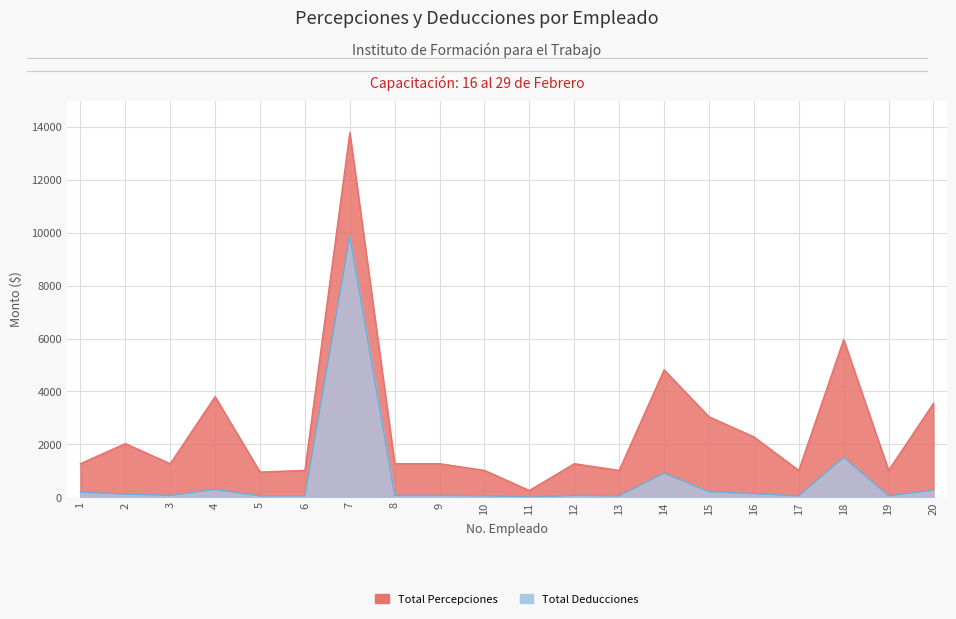

True or false: TOTAL PERCEPCIONES has a value of 1267.9 at 9.

True